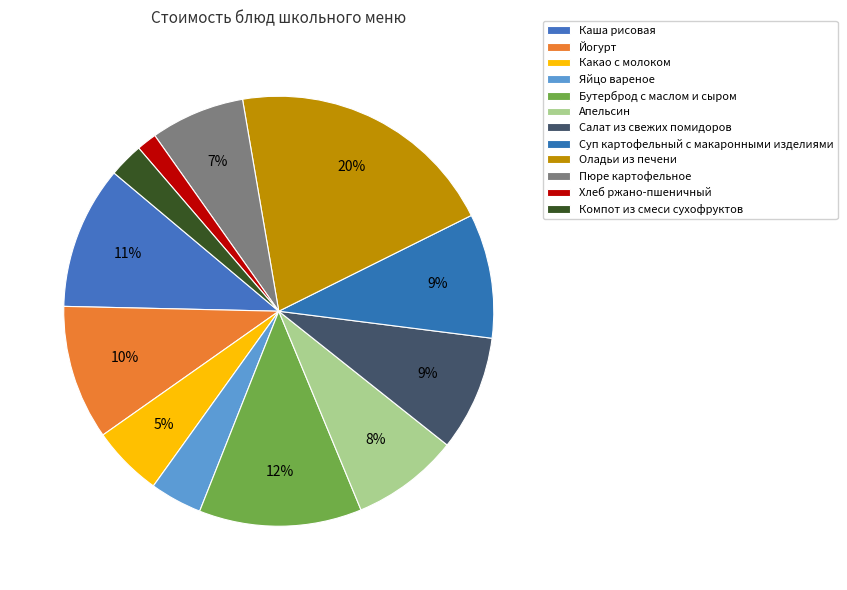

How many slices are in this pie chart?

12